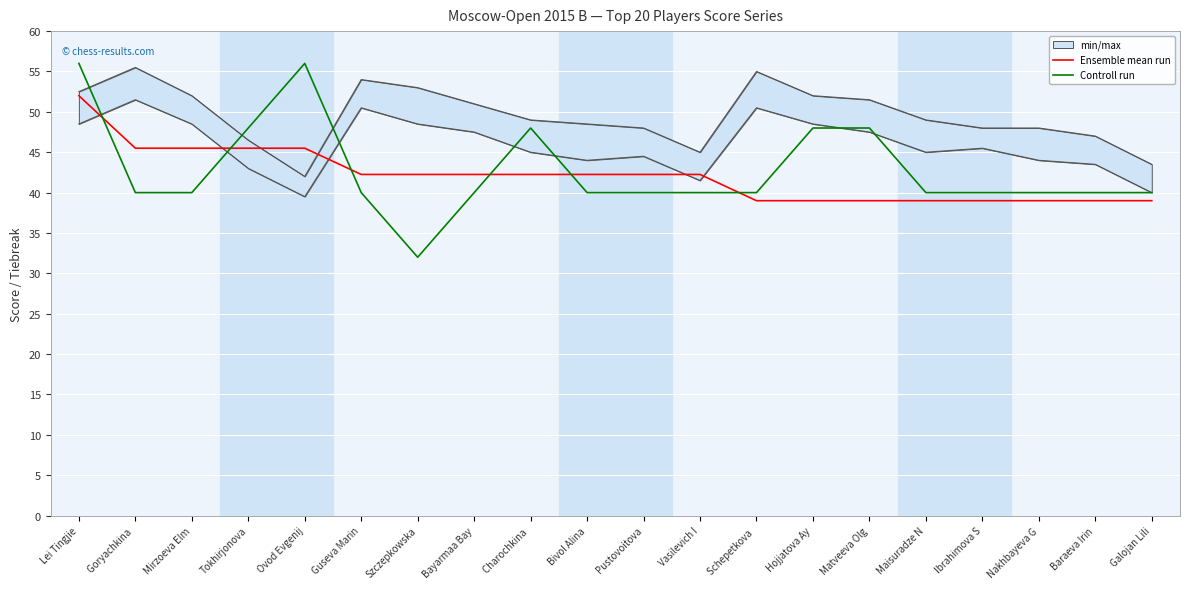

At which category does Controll run reach its first local peak?

Ovod Evgenij